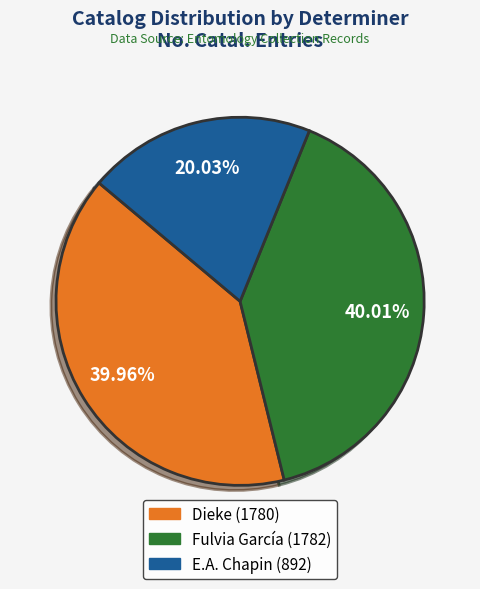

Is there any slice that represents more than half of the pie?

No